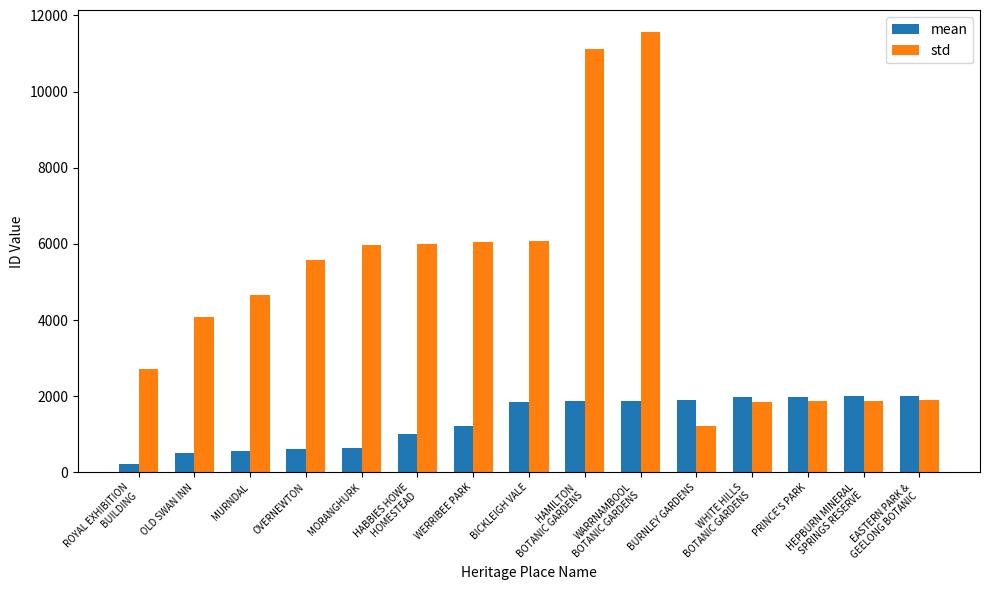

List the series in order of their overall mean, lowest first.

mean, std